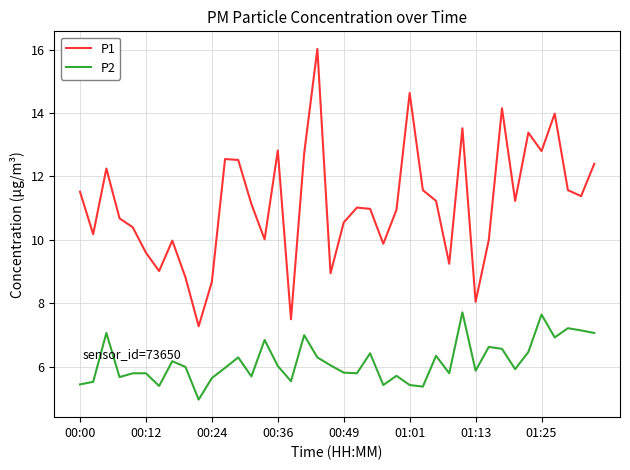

At how many categories does at least one series exceed 7?

40